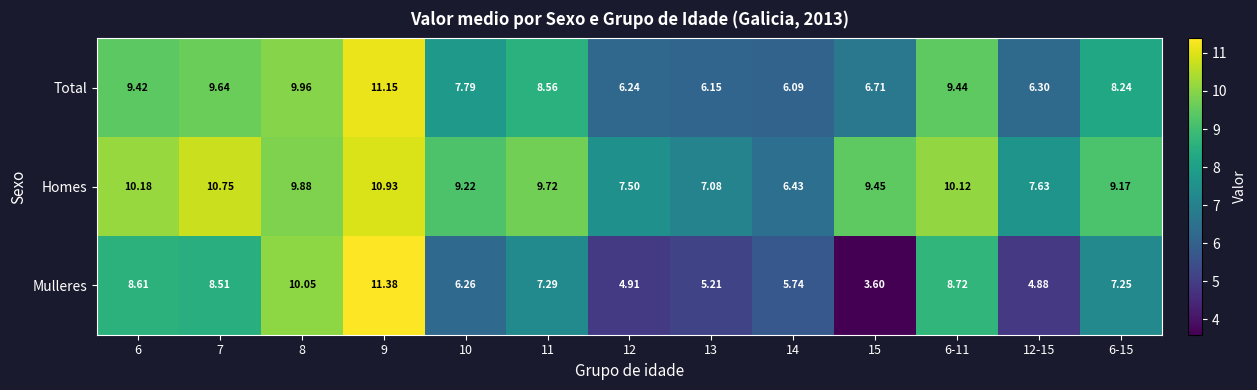

Is the value of Total at 12 greater than the value of Mulleres at 15?

Yes